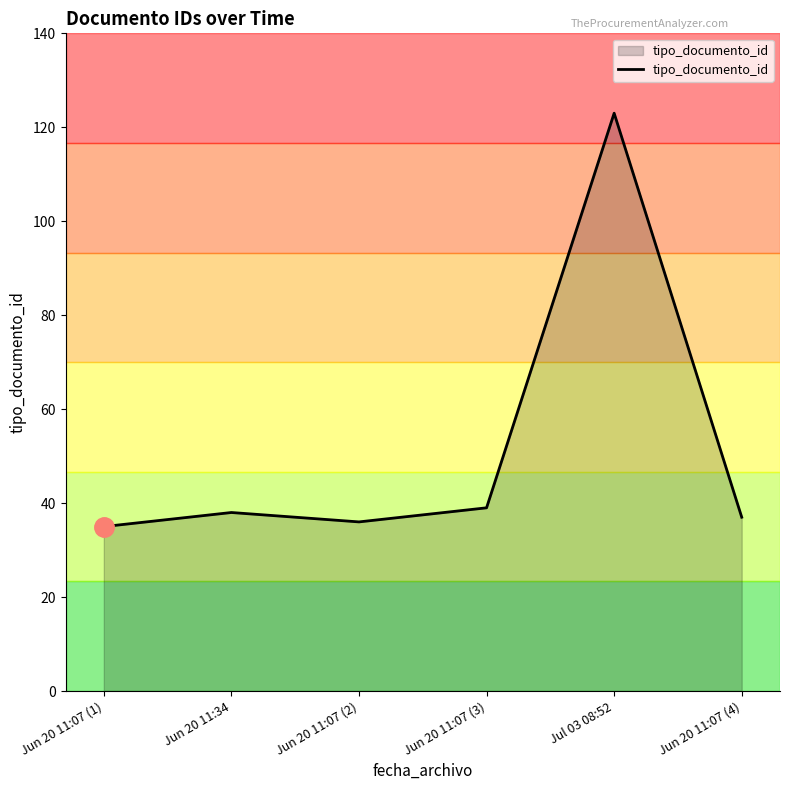

At which category does the chart reach its peak across all series?

Jul 03 08:52